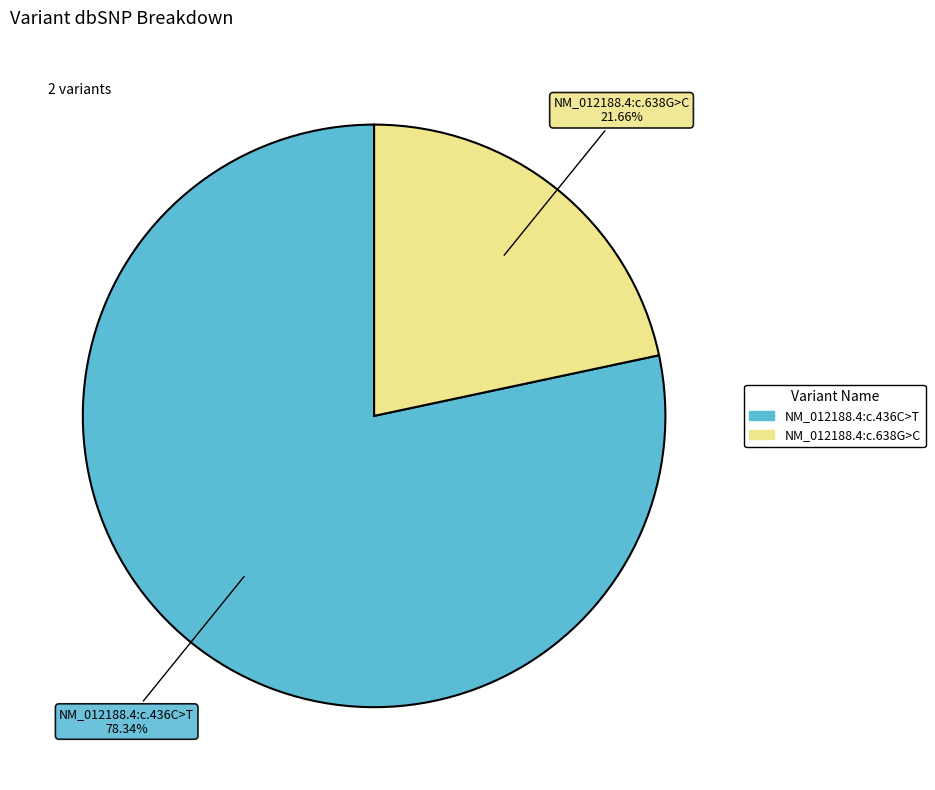

Rank the categories by value from lowest to highest.

NM_012188.4:c.638G>C, NM_012188.4:c.436C>T